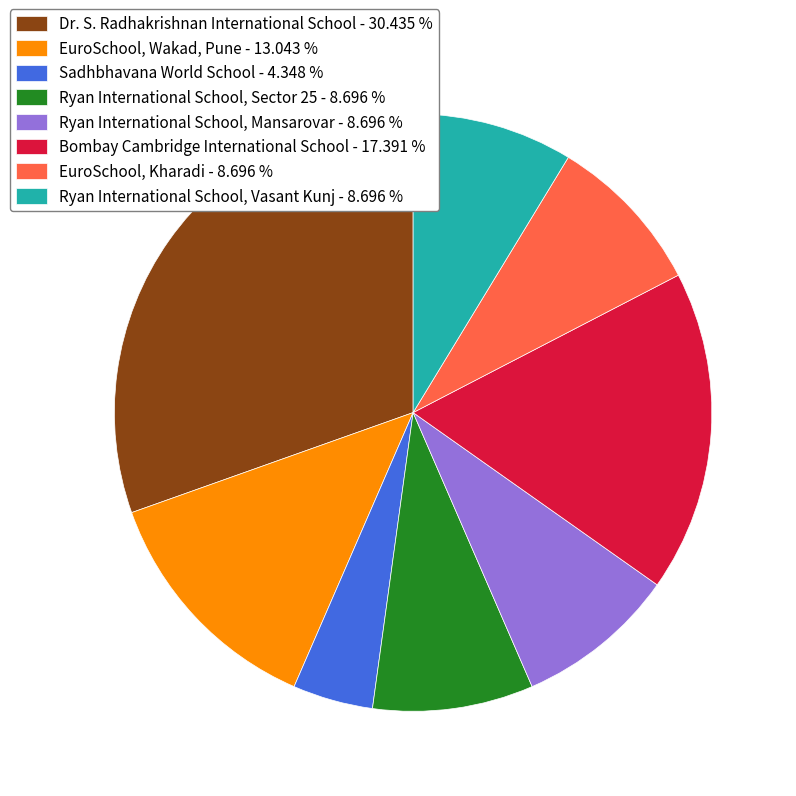

Is it true that Ryan International School, Vasant Kunj is 9% of the pie?

True